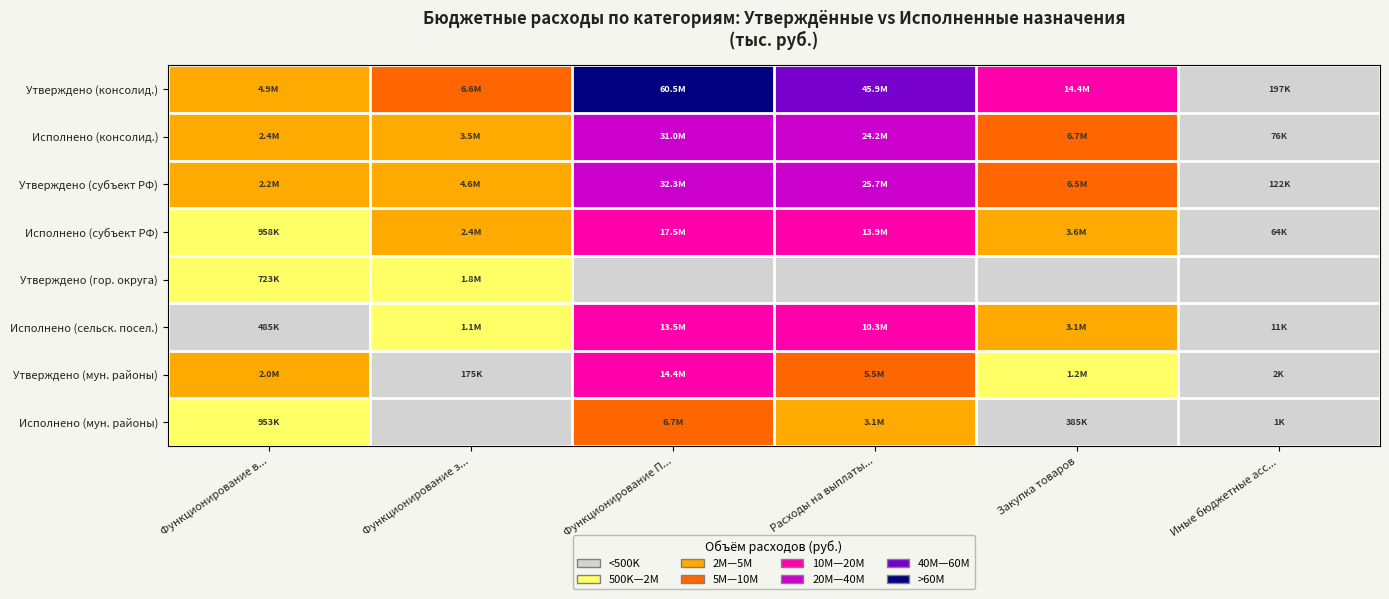

Which series has the largest total across all categories?

Утверждено (консолид.)